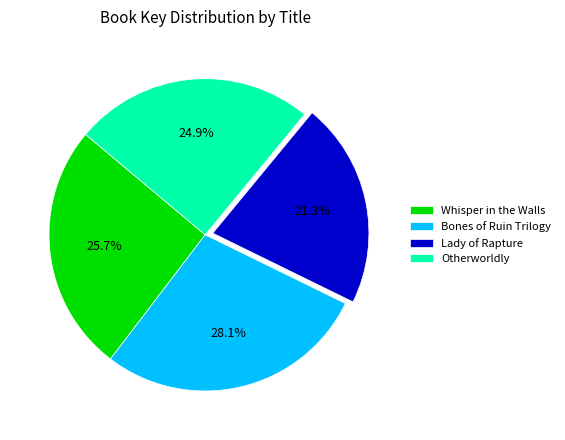

Rank the categories by value from highest to lowest.

Bones of Ruin Trilogy, Whisper in the Walls, Otherworldly, Lady of Rapture